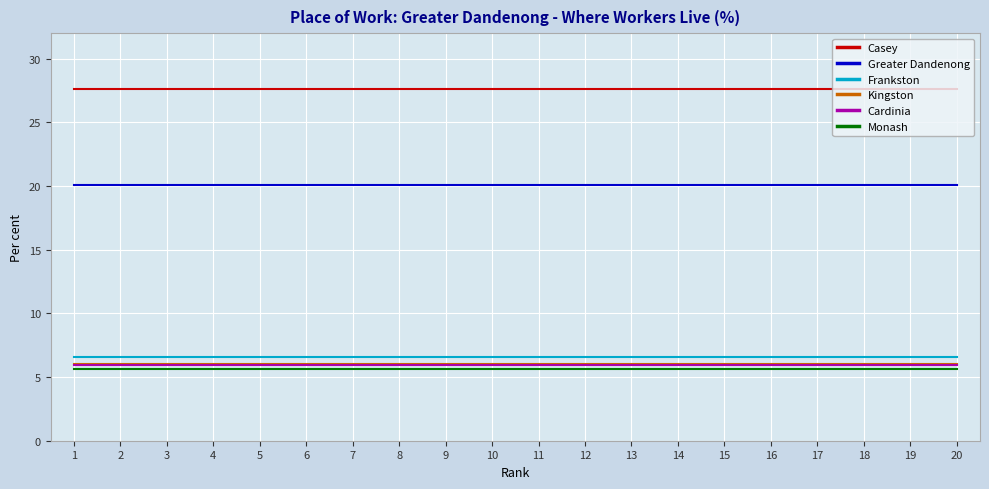

What is the smallest value displayed?

5.6